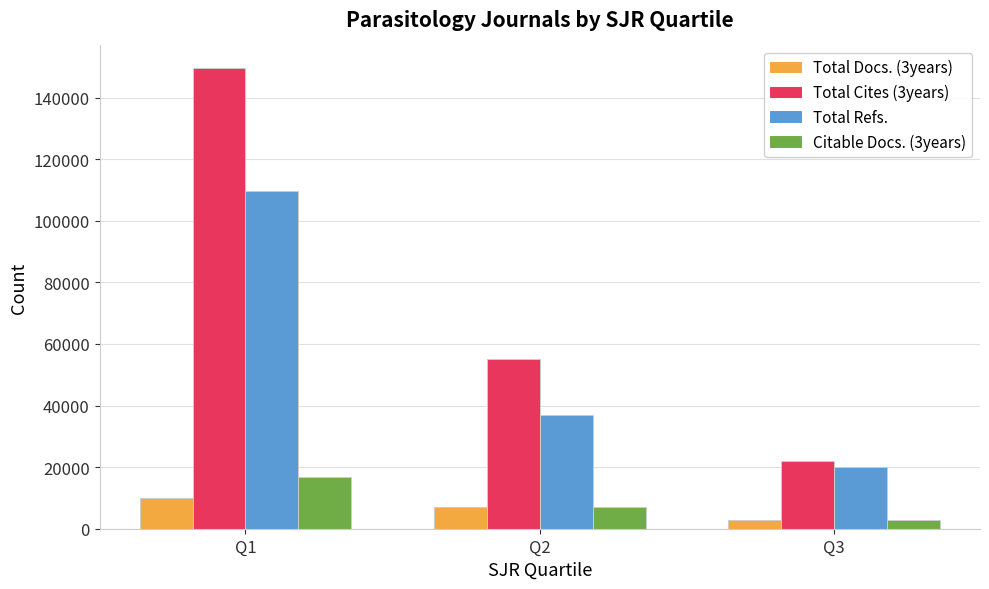

Reading left to right, list all the values displayed in this chart.

Total Docs. (3years): 10048	7147	2791
Total Cites (3years): 149460	54997	21933
Total Refs.: 109745	37015	20175
Citable Docs. (3years): 16820	6969	2787